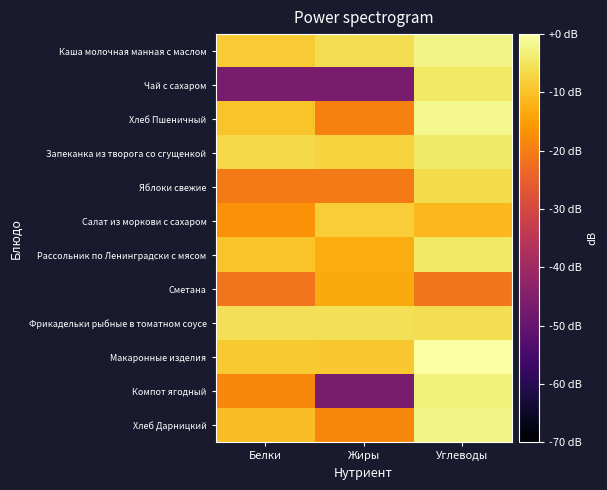

At Белки, list the series in order from smallest to largest.

Чай с сахаром, Сметана, Яблоки свежие, Компот ягодный, Салат из моркови с сахаром, Хлеб Дарницкий, Хлеб Пшеничный, Рассольник по Ленинградски с мясом, Макаронные изделия, Каша молочная манная с маслом, Запеканка из творога со сгущенкой, Фрикадельки рыбные в томатном соусе